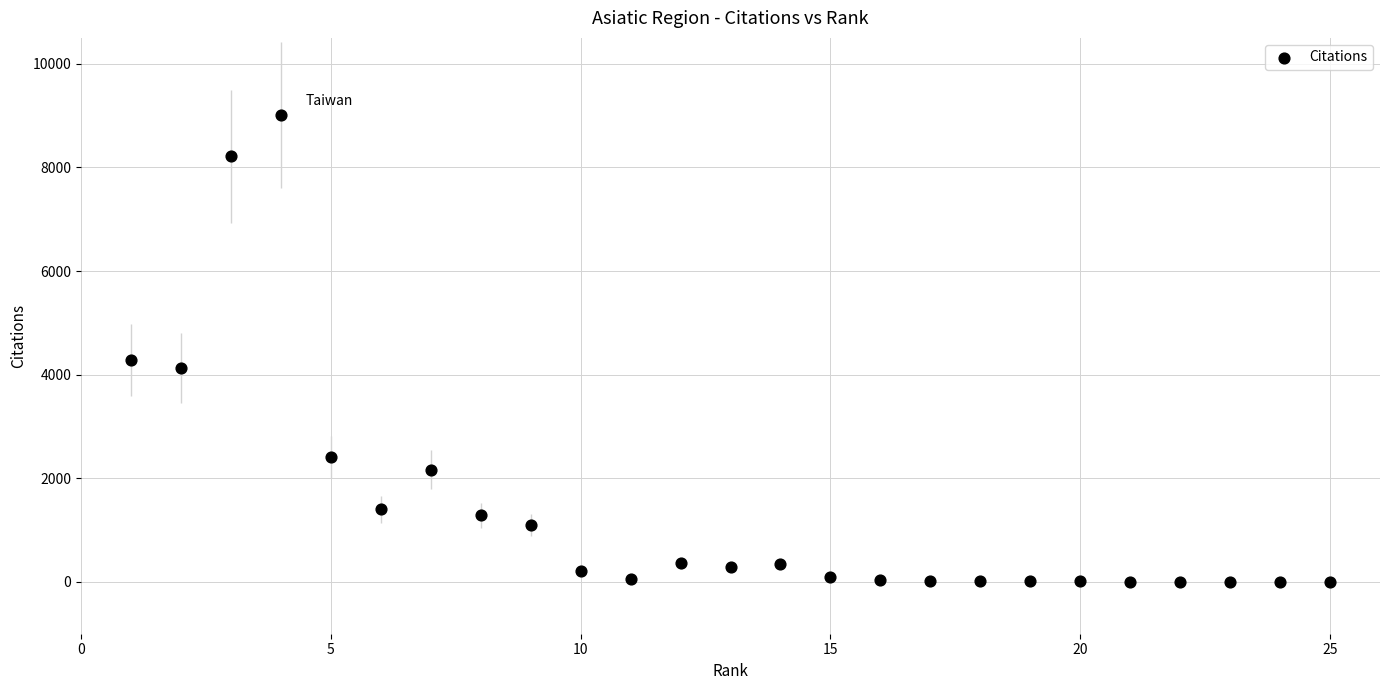

What is the range of Y values (max minus min)?

9014